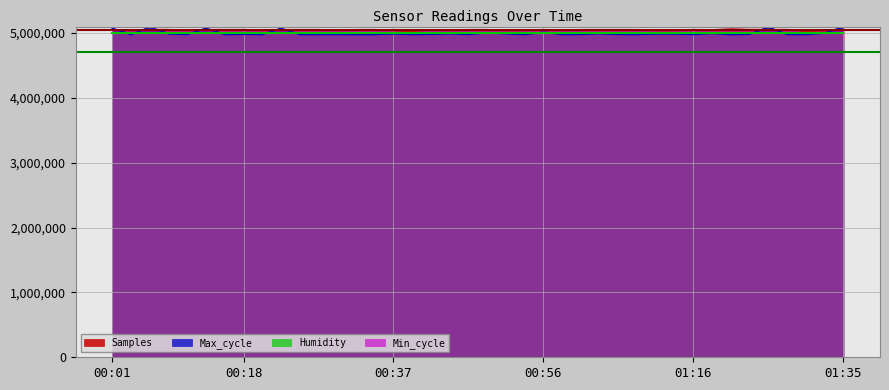

What is the maximum value shown in the chart?

5095000